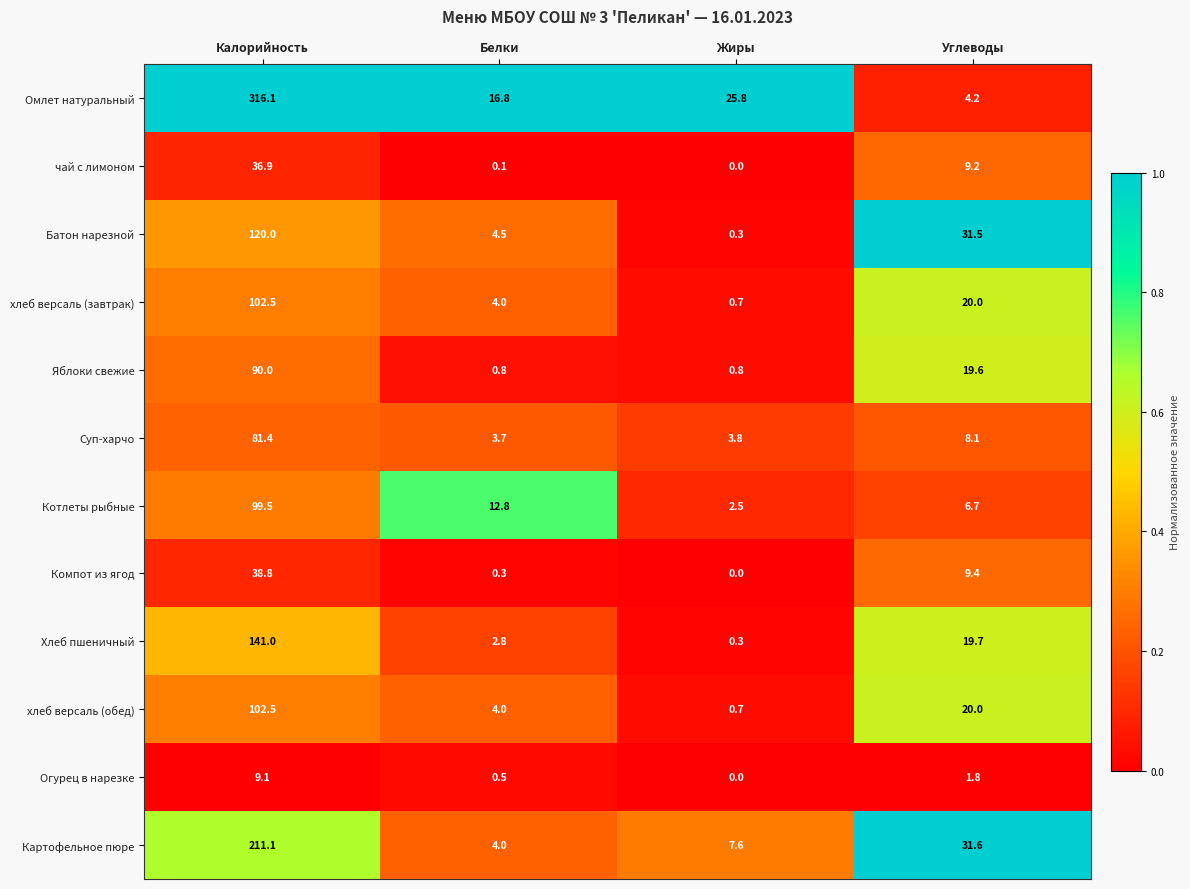

What is the average value of the Картофельное пюре series?

63.6